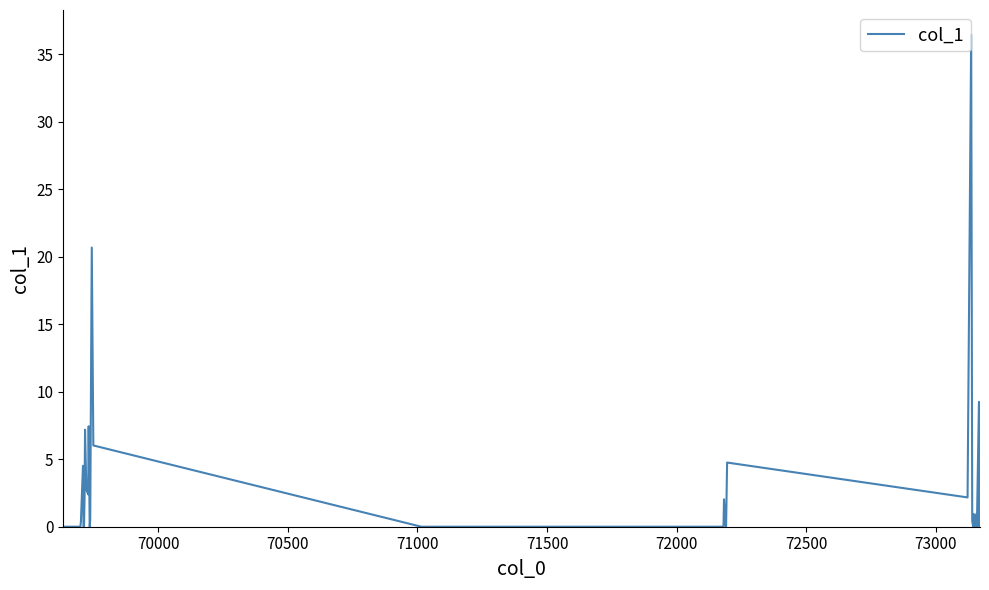

What is the difference between the maximum and minimum values?

36.4